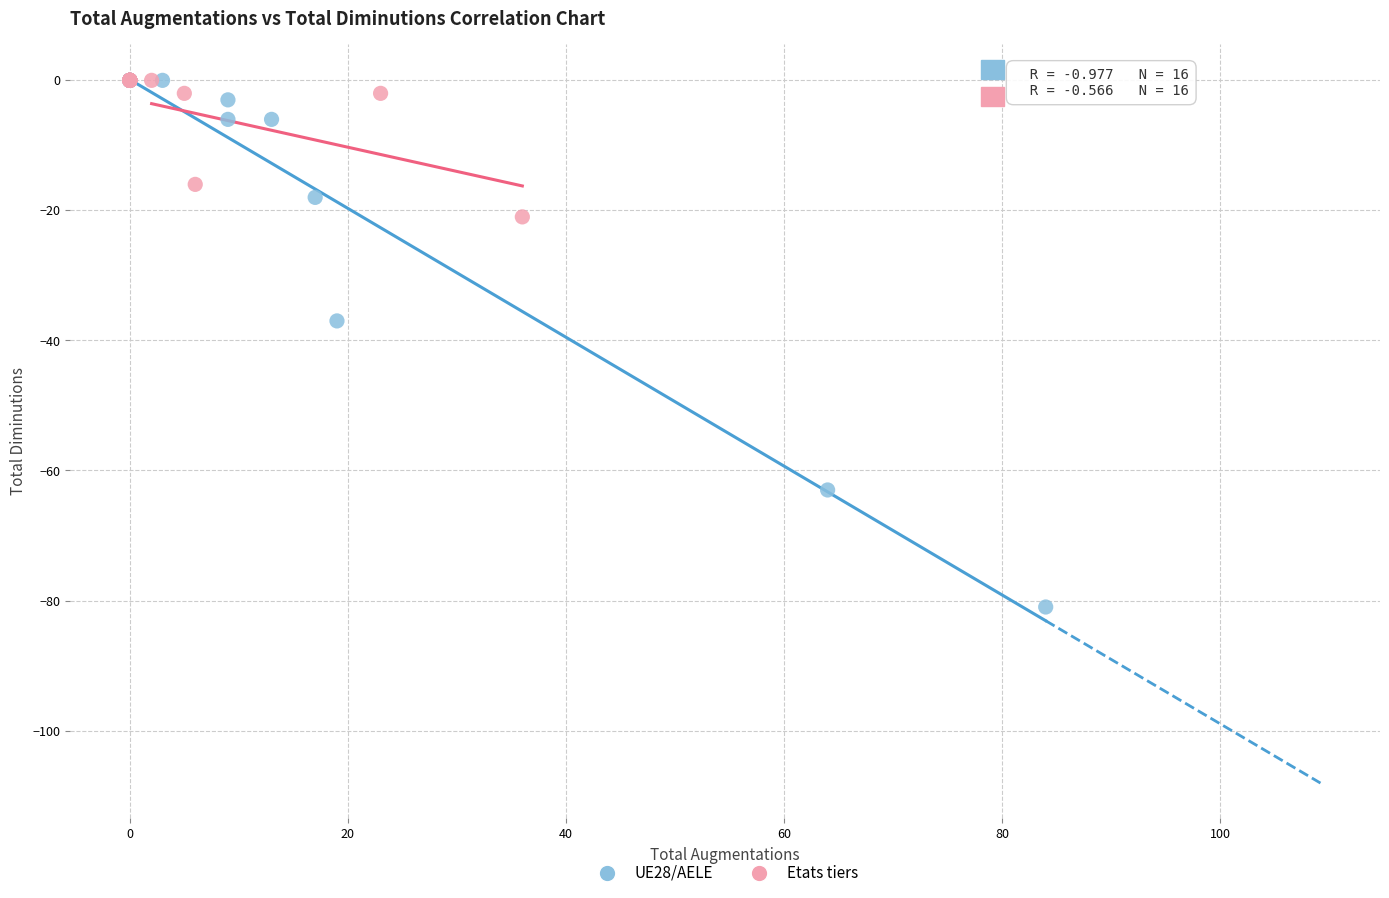

Which series reaches the minimum Y coordinate?

UE28/AELE